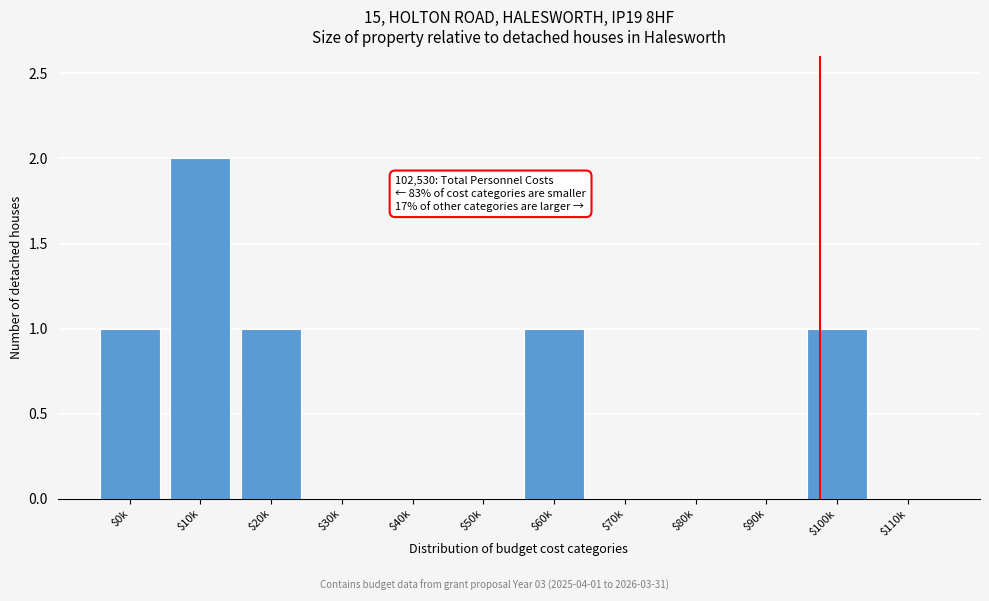

At which category does the chart reach its peak across all series?

$10k